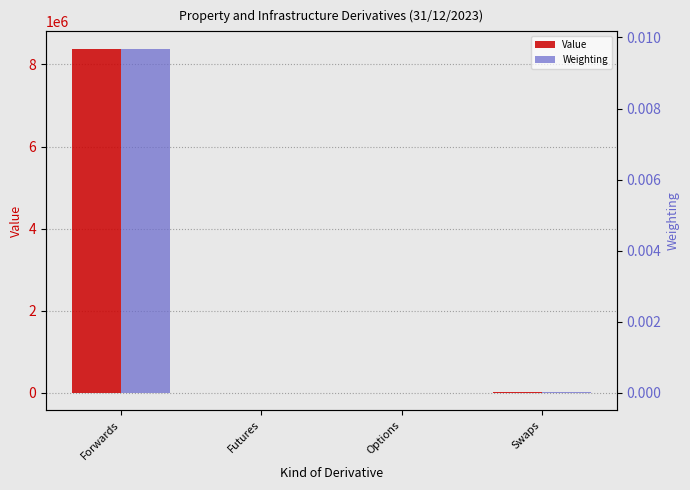

Reading left to right, extract all data points from this chart.

Value: 8385585.7	-3300.8	0.0	12097.3
Weighting: 0.0	-0.0	0.0	0.0